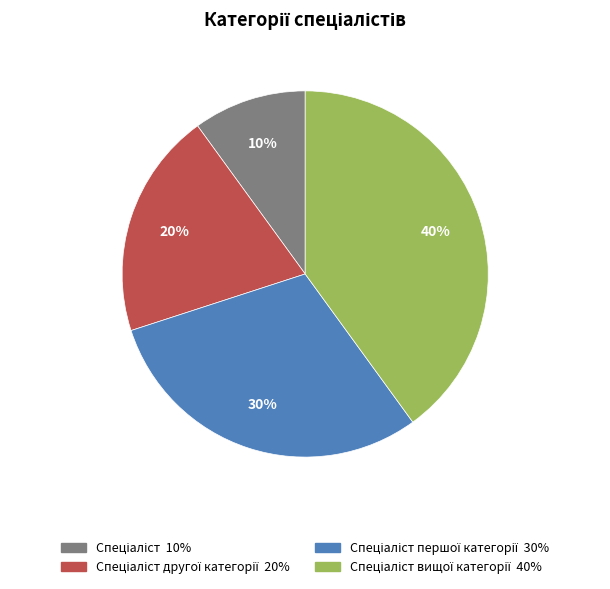

Is there any slice that represents more than half of the pie?

No